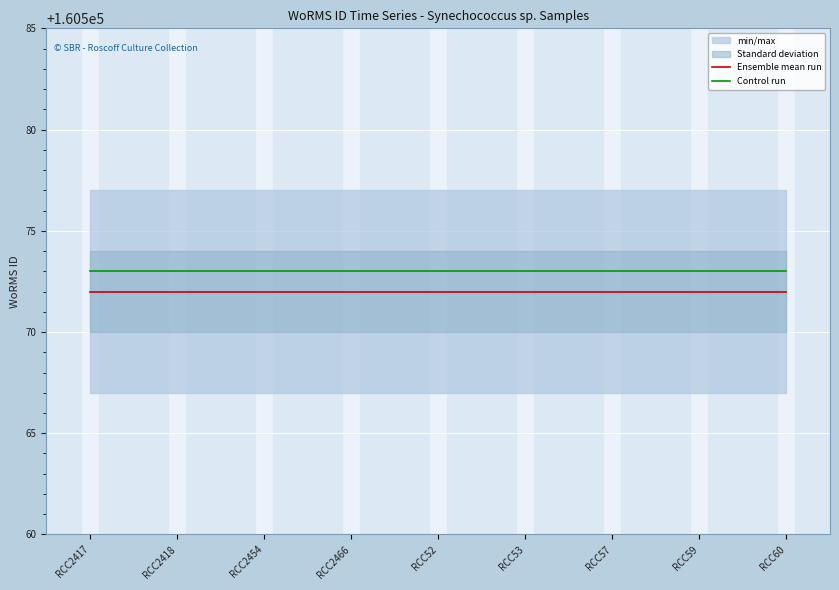

True or false: Ensemble mean run and Control run intersect in this chart.

False